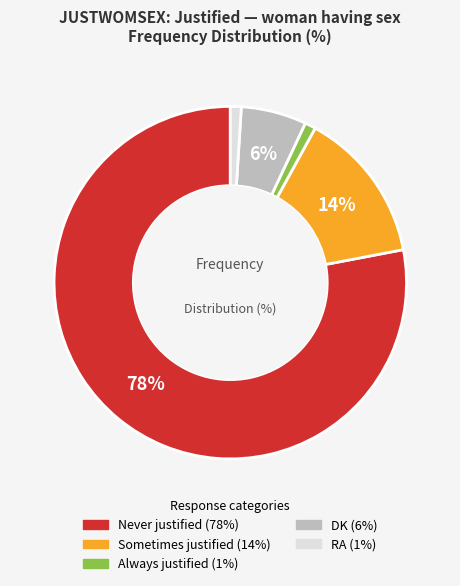

To the nearest percent, what is the average slice percentage?

20%